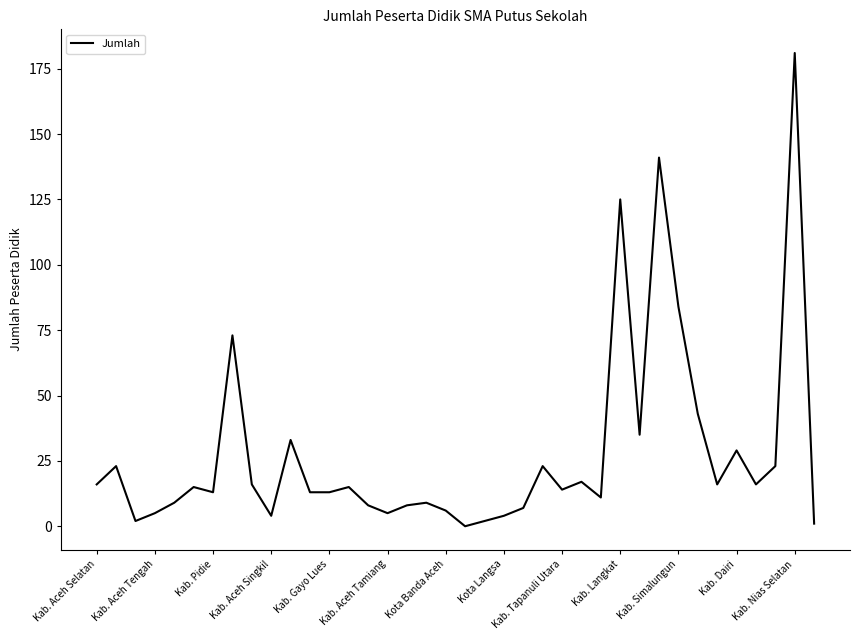

What is the difference between the maximum and minimum values?

181